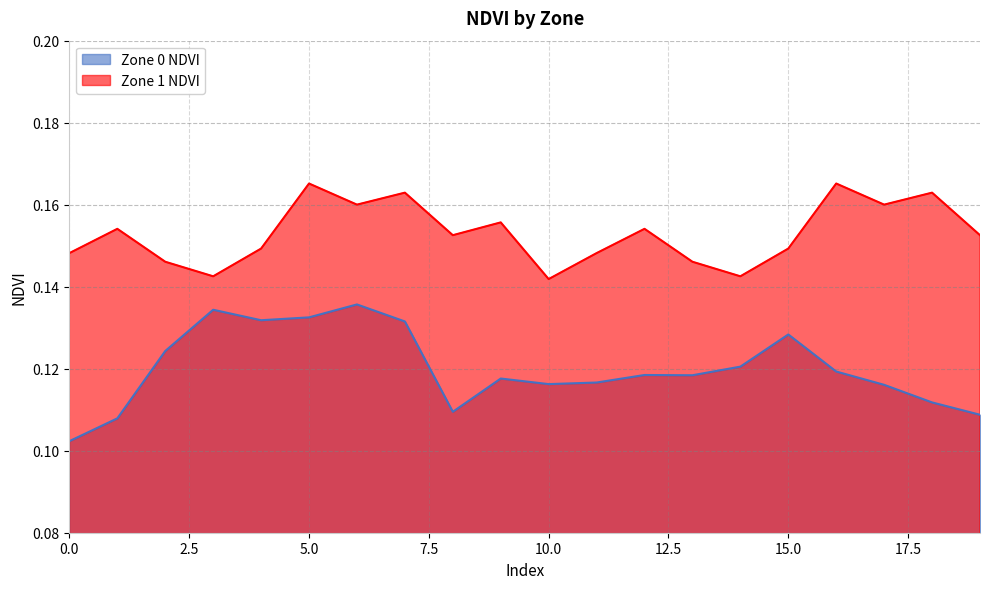

Where is the first local maximum for Zone 0 NDVI?

3